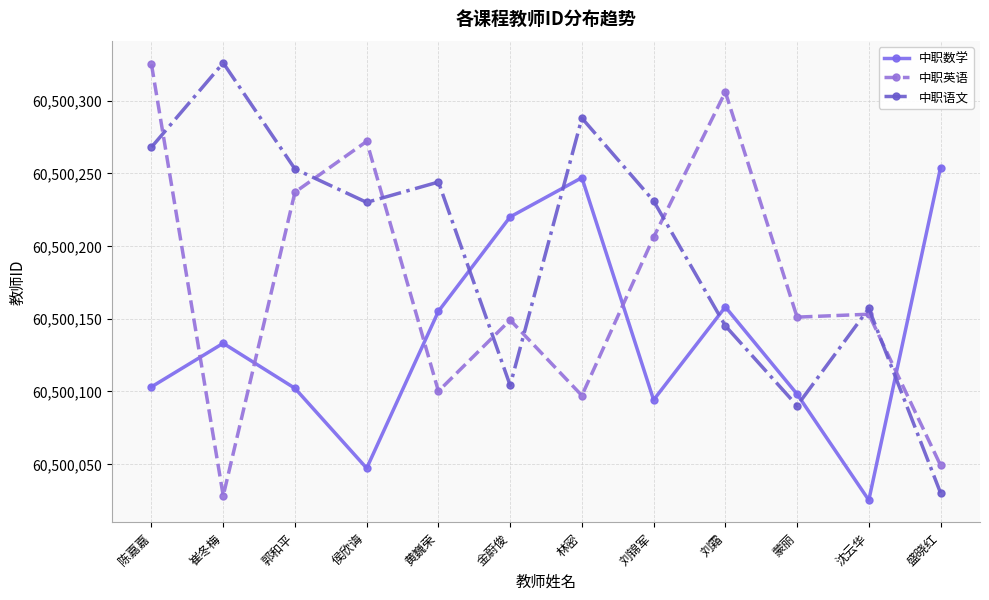

How many categories are shown in the chart?

12